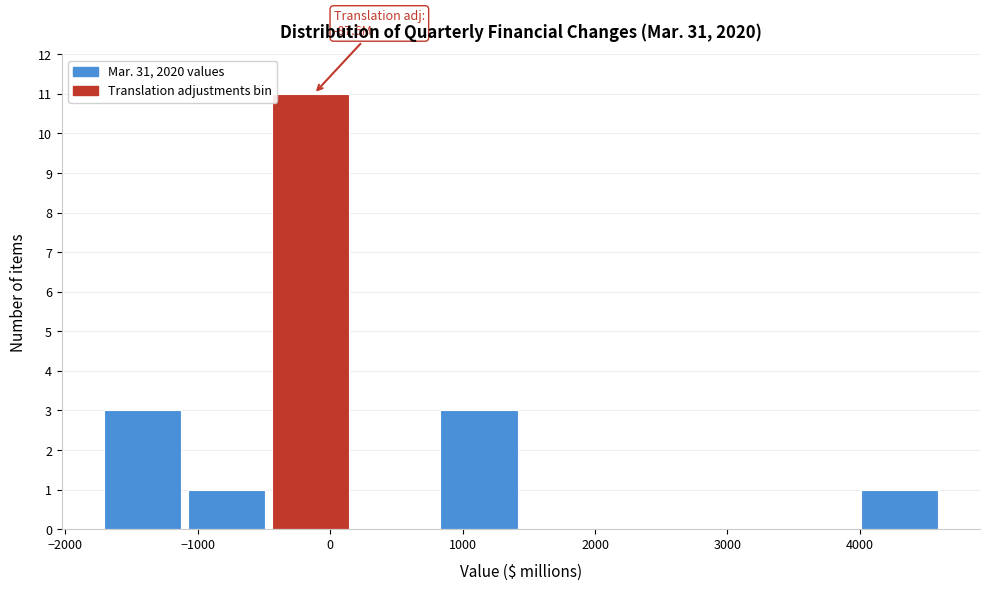

Over which range of the x-axis is the bar tallest?

-400 to 200